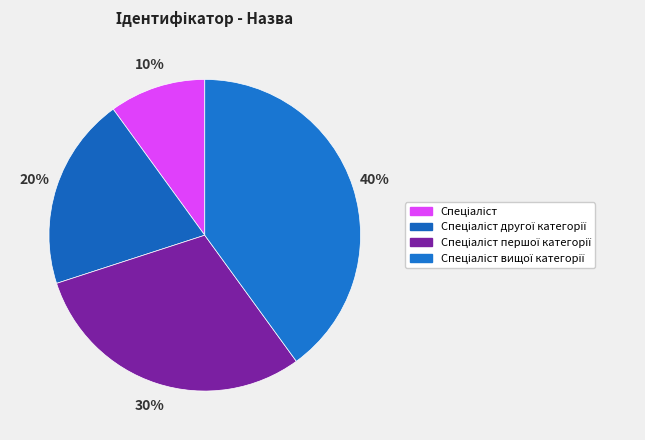

What percentage is the Спеціаліст вищої категорії slice, to the nearest percent?

40%